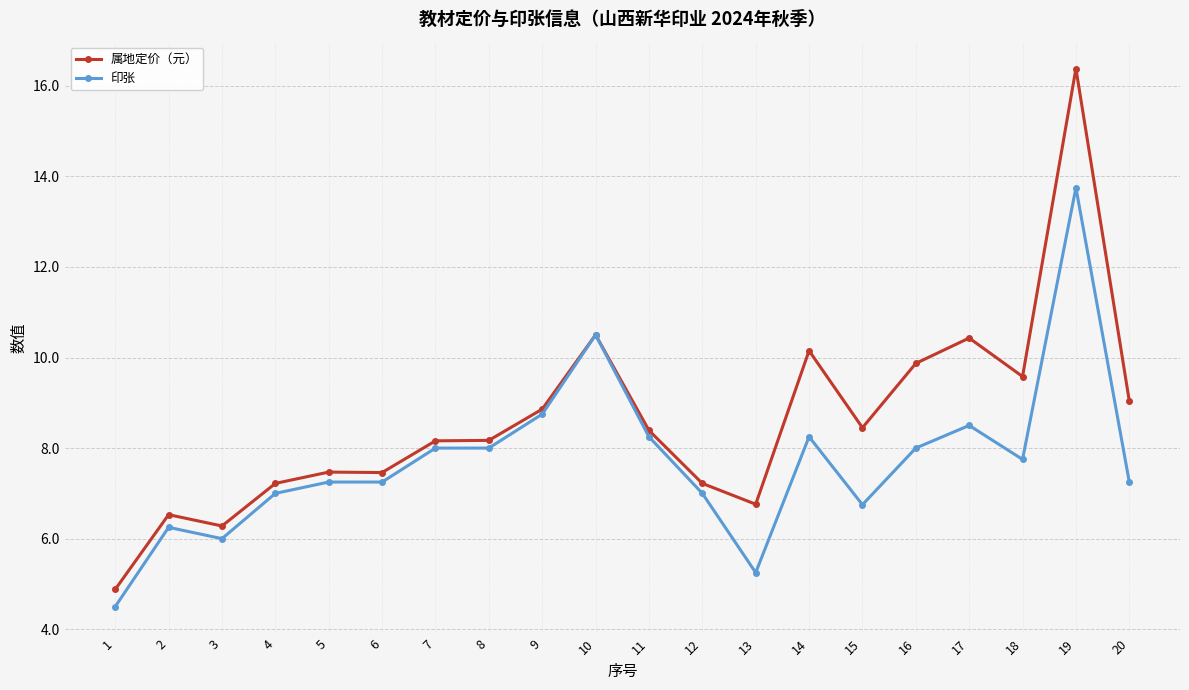

Which category has the lowest value in the 属地定价（元） series?

1